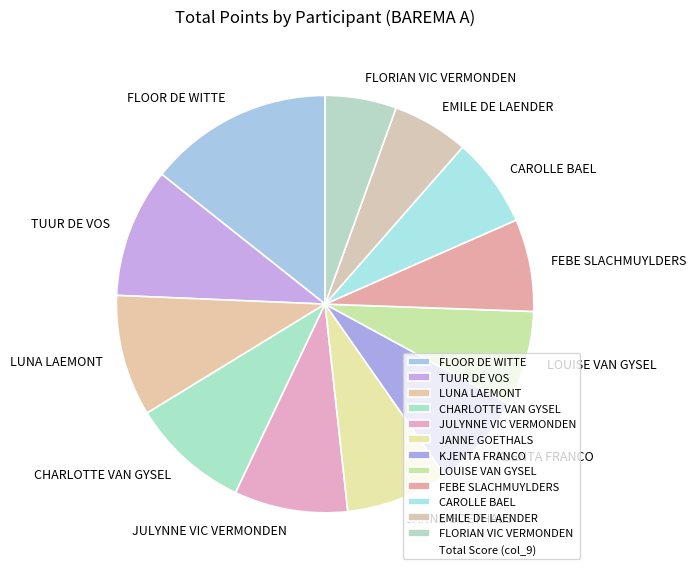

How many slices are in this pie chart?

12